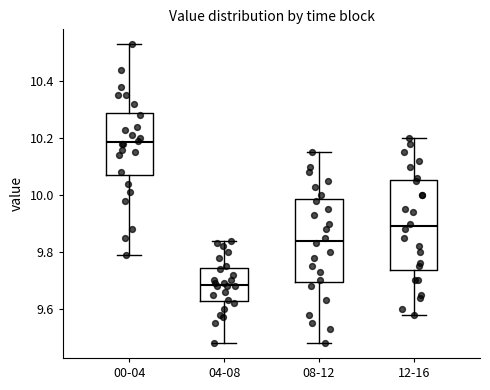

Comparing the boxes themselves (not the whiskers), which one is the tallest?

12-16